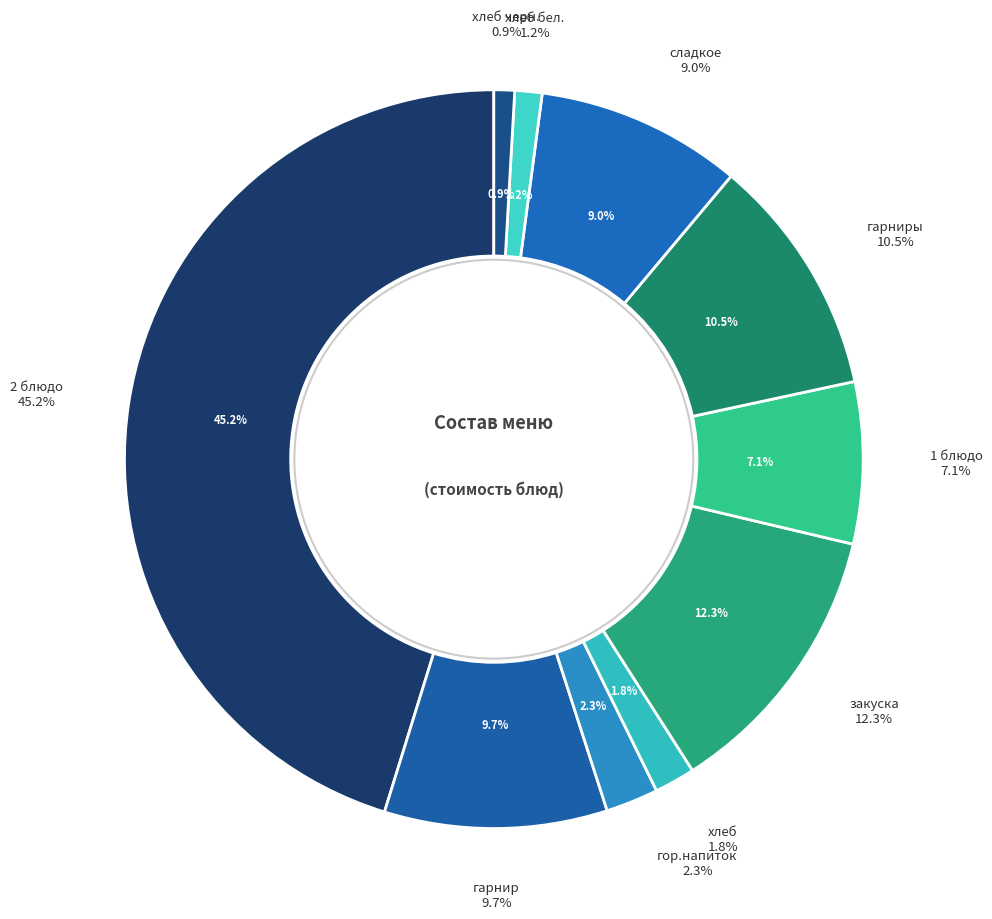

Rank the categories by value from lowest to highest.

хлеб черн., хлеб бел., хлеб, гор.напиток, 1 блюдо, сладкое, гарнир, гарниры, закуска, 2 блюдо